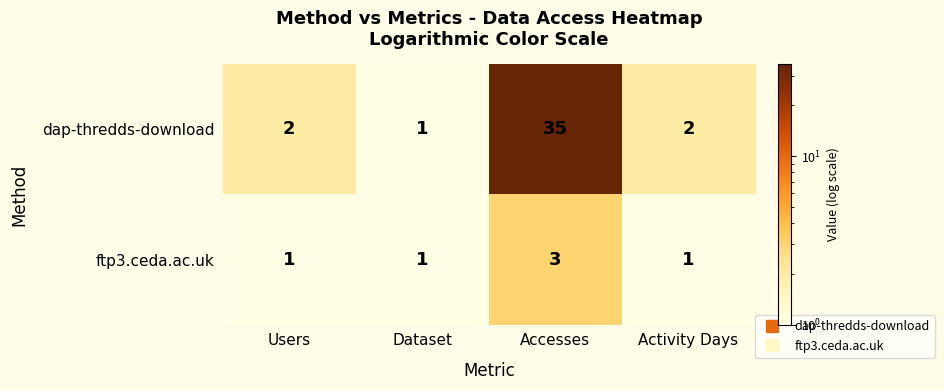

What is the sum of all dap-thredds-download values?

40